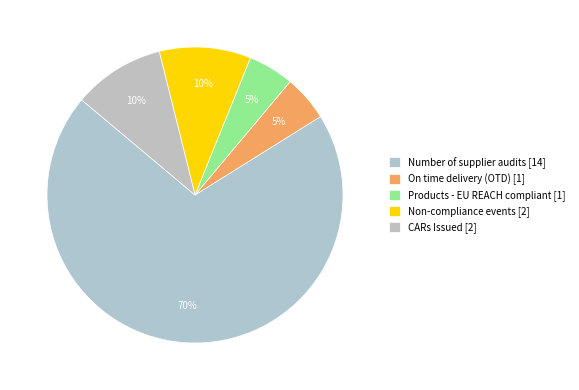

Count the number of slices in the pie.

5